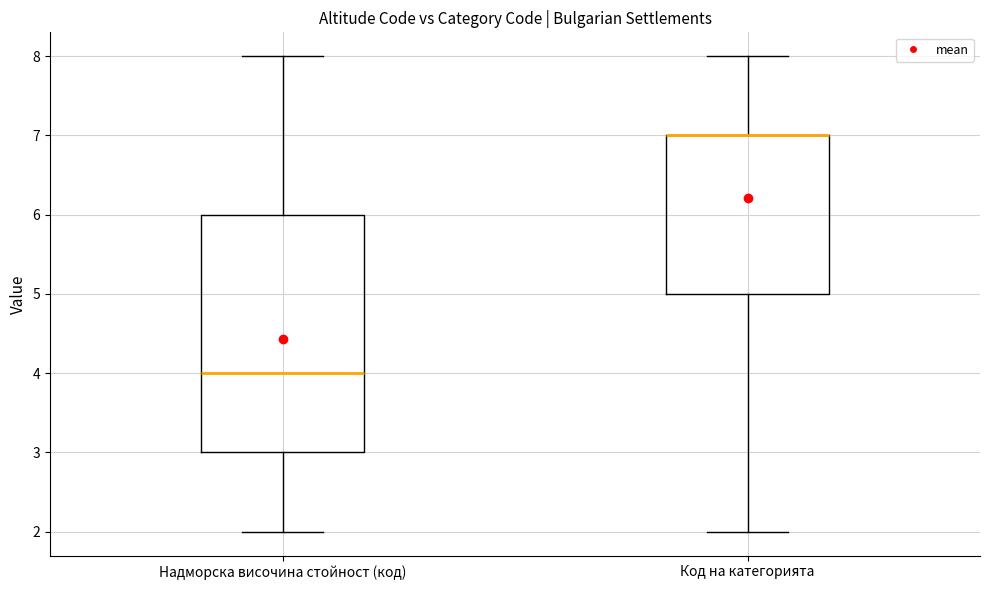

Where is the upper edge of the box for Надморска височина стойност (код) on the y-axis? The values are not printed on the chart, so give them approximately, as read against the axis.

6